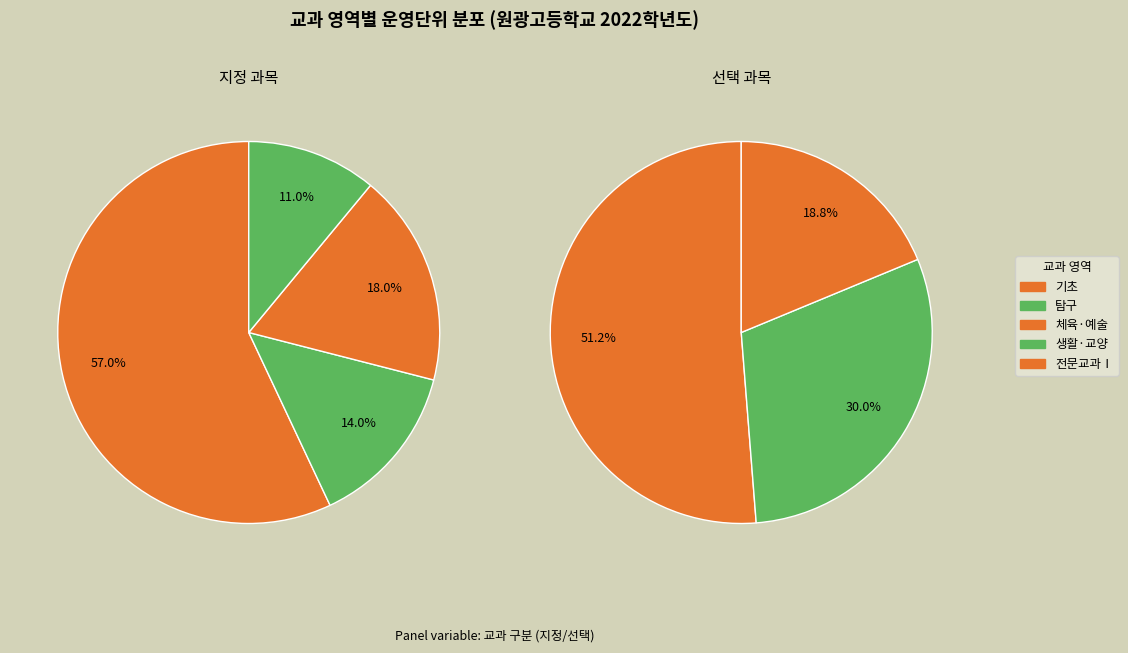

To the nearest percent, what percentage of the pie is 기초?

14%